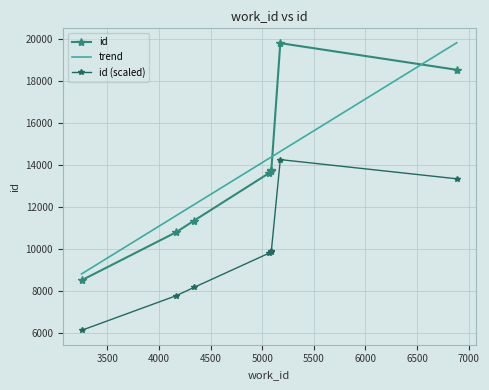

What is the value of the 3rd point from the left?

11341